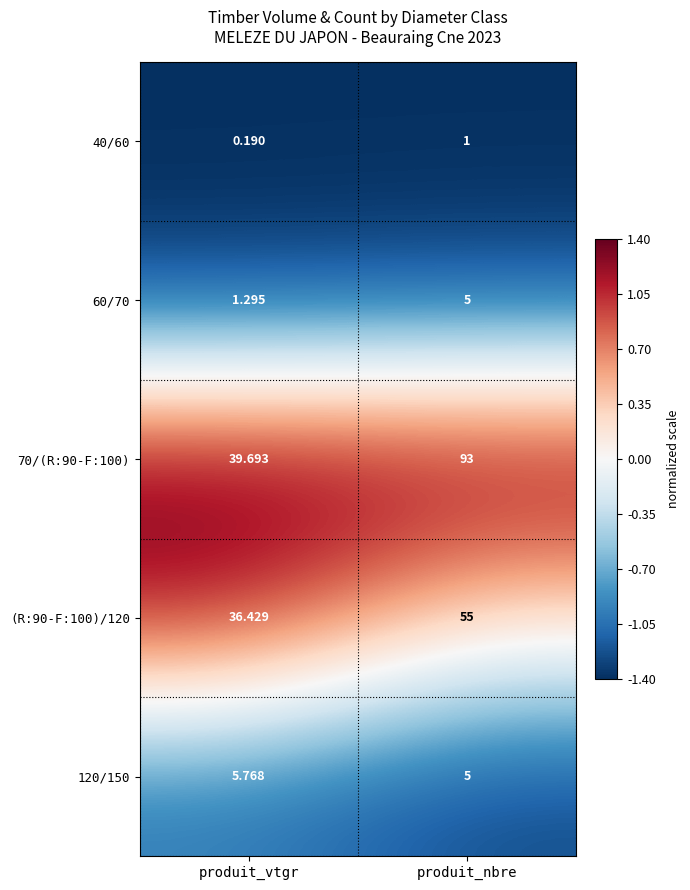

At which label is 60/70 closest to 3?

produit_vtgr